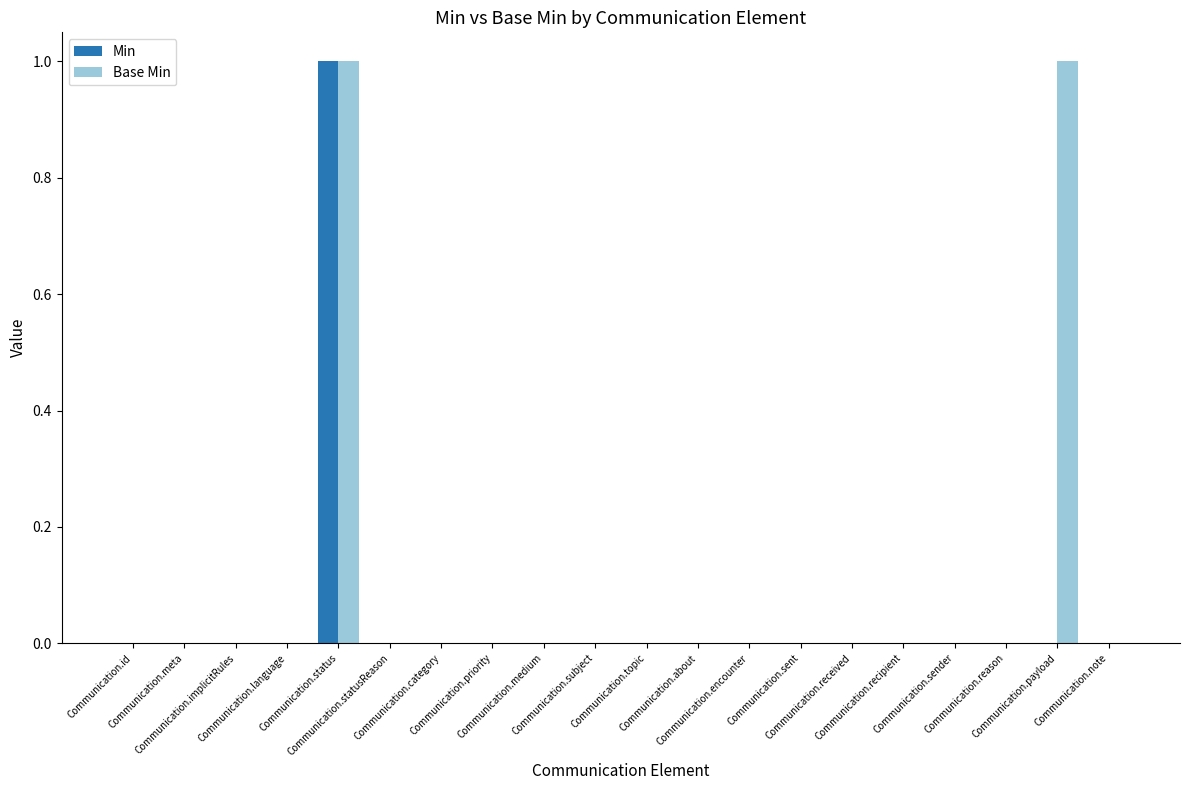

Which series has the largest total across all categories?

Base Min